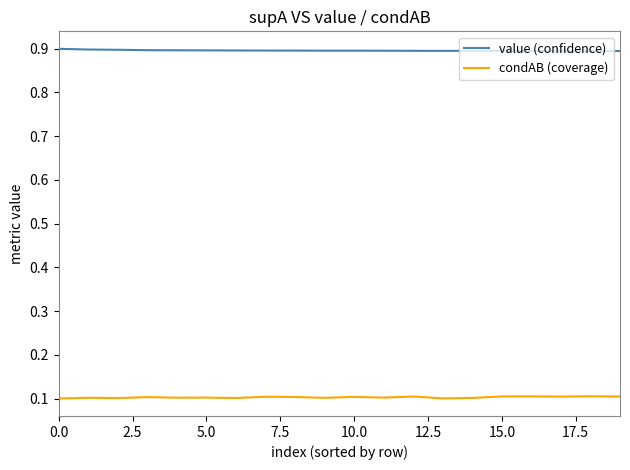

True or false: value (confidence) and condAB (coverage) intersect in this chart.

False